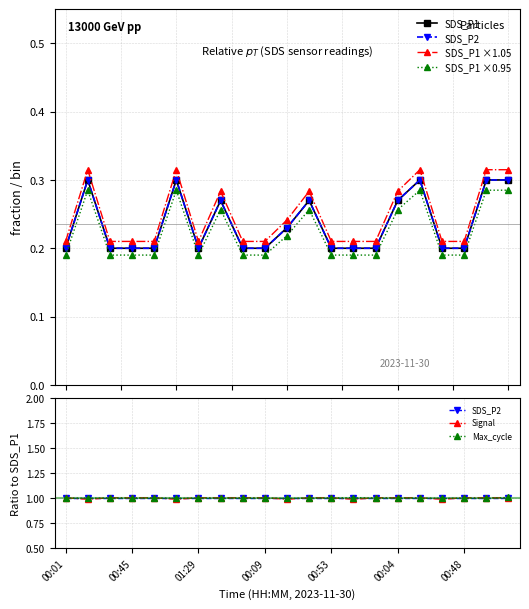

What position from the left is 00:45?

2